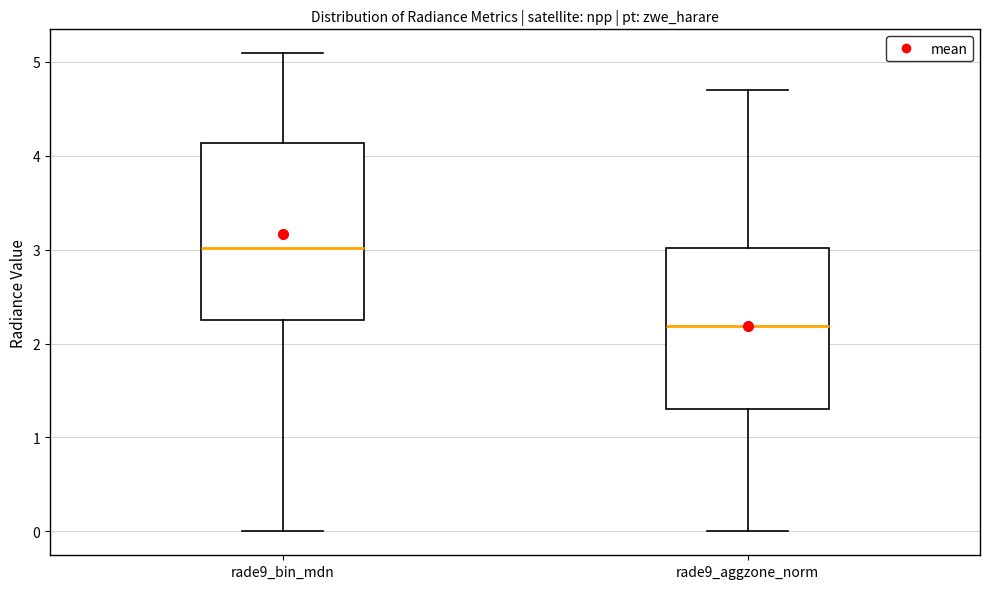

Where does the upper whisker of the box for rade9_aggzone_norm end on the y-axis? The values are not printed on the chart, so give them approximately, as read against the axis.

4.7